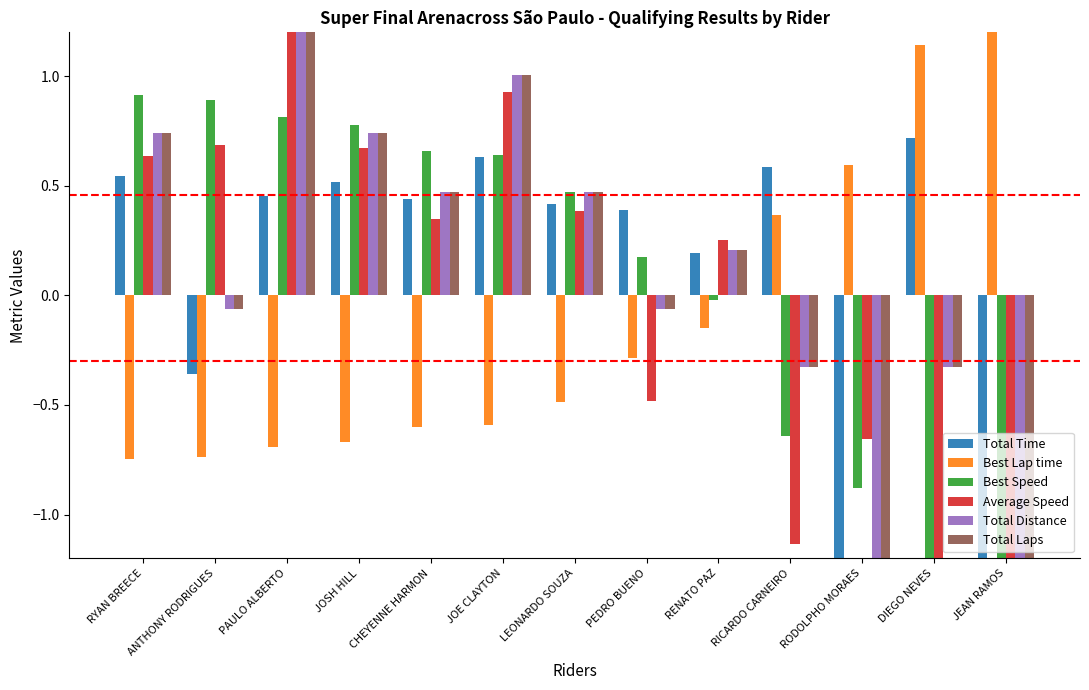

How many positive values does the Average Speed series have?

8